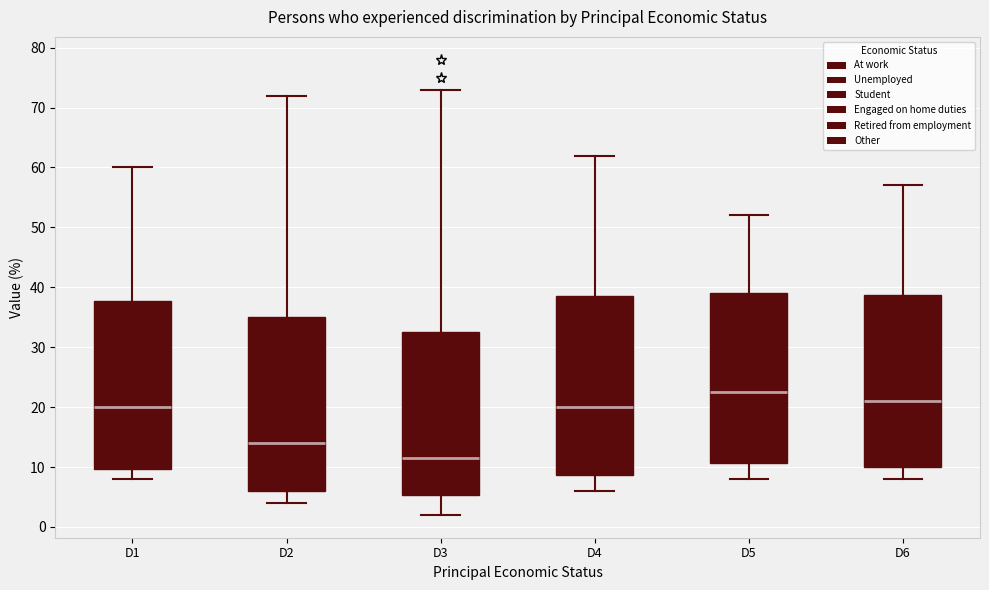

Reading left to right, transcribe this box plot: for each box, give where its median line is, the range the box spans, and where its two whiskers end, as read against the y-axis. The values are not printed on the chart, so give them approximately, as read against the axis.

D1: median 20, box 10 to 38, whiskers 8 to 60
D2: median 14, box 6 to 35, whiskers 4 to 72
D3: median 12, box 5 to 33, whiskers 2 to 73
D4: median 20, box 9 to 39, whiskers 6 to 62
D5: median 23, box 11 to 39, whiskers 8 to 52
D6: median 21, box 10 to 39, whiskers 8 to 57